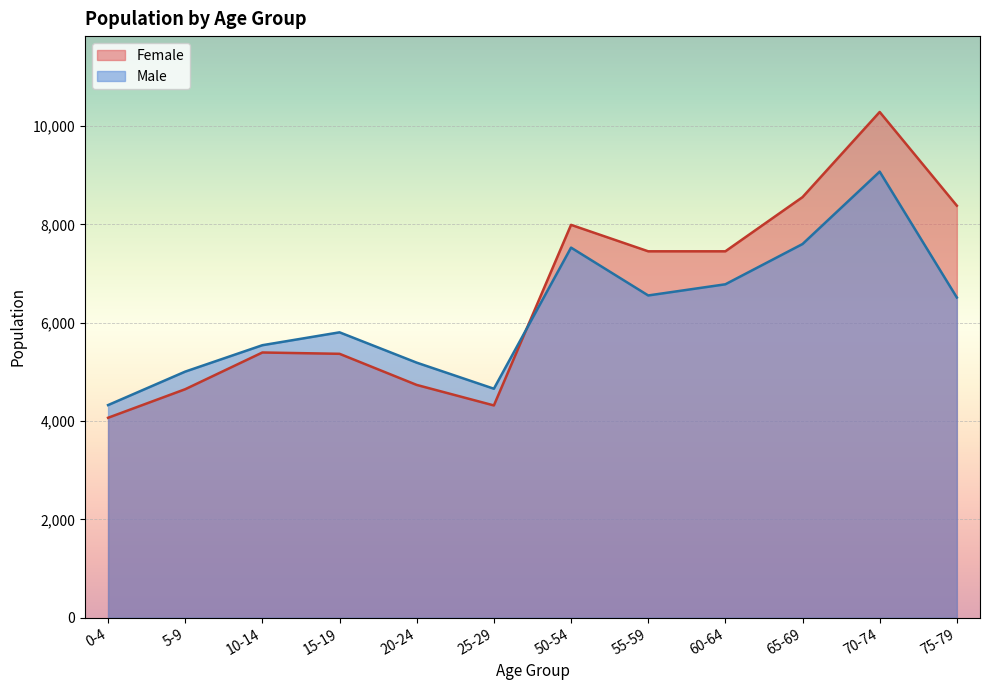

Where does the Female series first go above 7453?

50-54